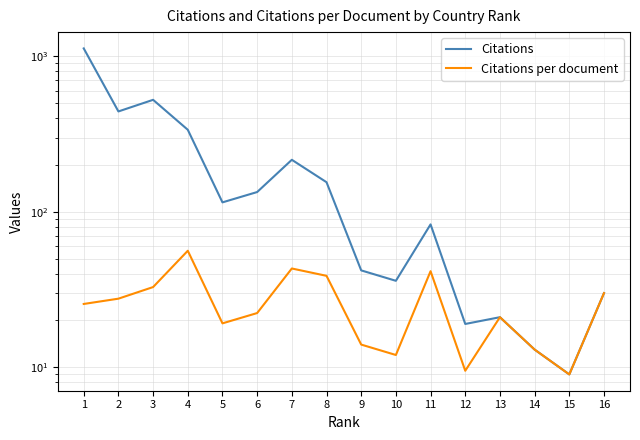

Reading left to right, what are all the values shown in this chart?

Citations: 1124.0	442.0	525.0	337.0	115.0	134.0	216.0	155.0	42.0	36.0	83.0	19.0	21.0	13.0	9.0	30.0
Citations per document: 25.6	27.6	32.8	56.2	19.2	22.3	43.2	38.8	14.0	12.0	41.5	9.5	21.0	13.0	9.0	30.0